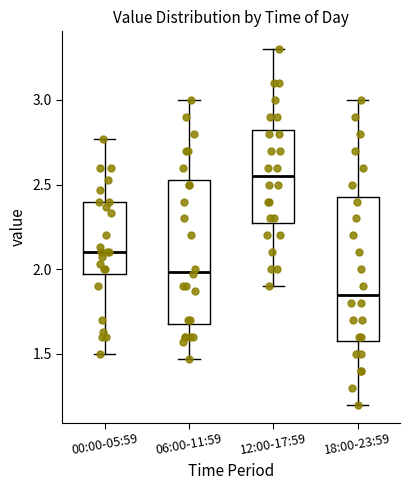

Reading left to right, read every box against the y-axis: the position of its median line, the range the box covers, and the ends of its whiskers. The values are not printed on the chart, so give them approximately, as read against the axis.

00:00-05:59: median 2.10, box 2.00 to 2.40, whiskers 1.50 to 2.75
06:00-11:59: median 2.00, box 1.70 to 2.55, whiskers 1.45 to 3.00
12:00-17:59: median 2.55, box 2.30 to 2.85, whiskers 1.90 to 3.30
18:00-23:59: median 1.85, box 1.60 to 2.45, whiskers 1.20 to 3.00